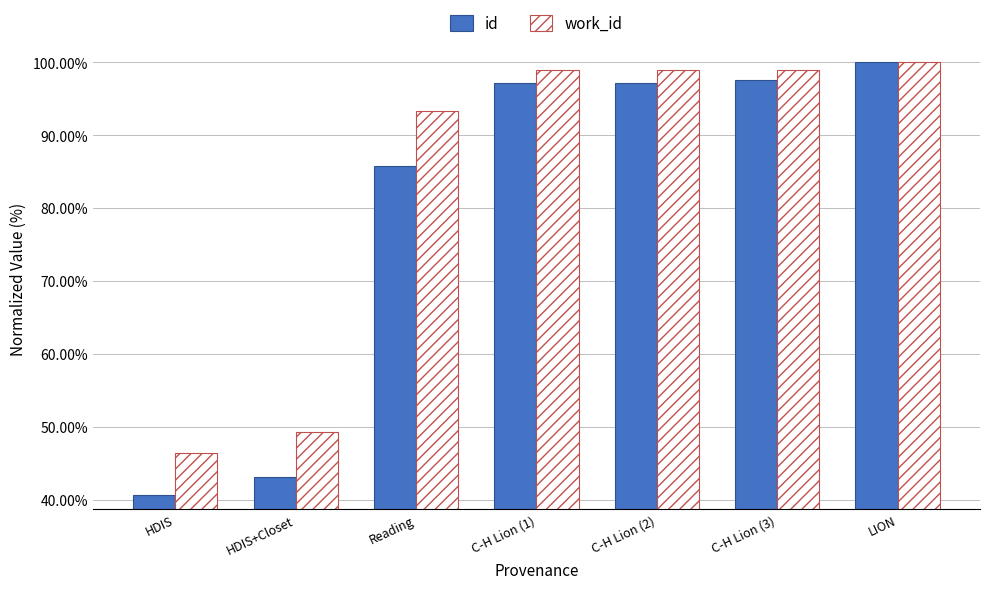

Which series has the widest spread of values?

id